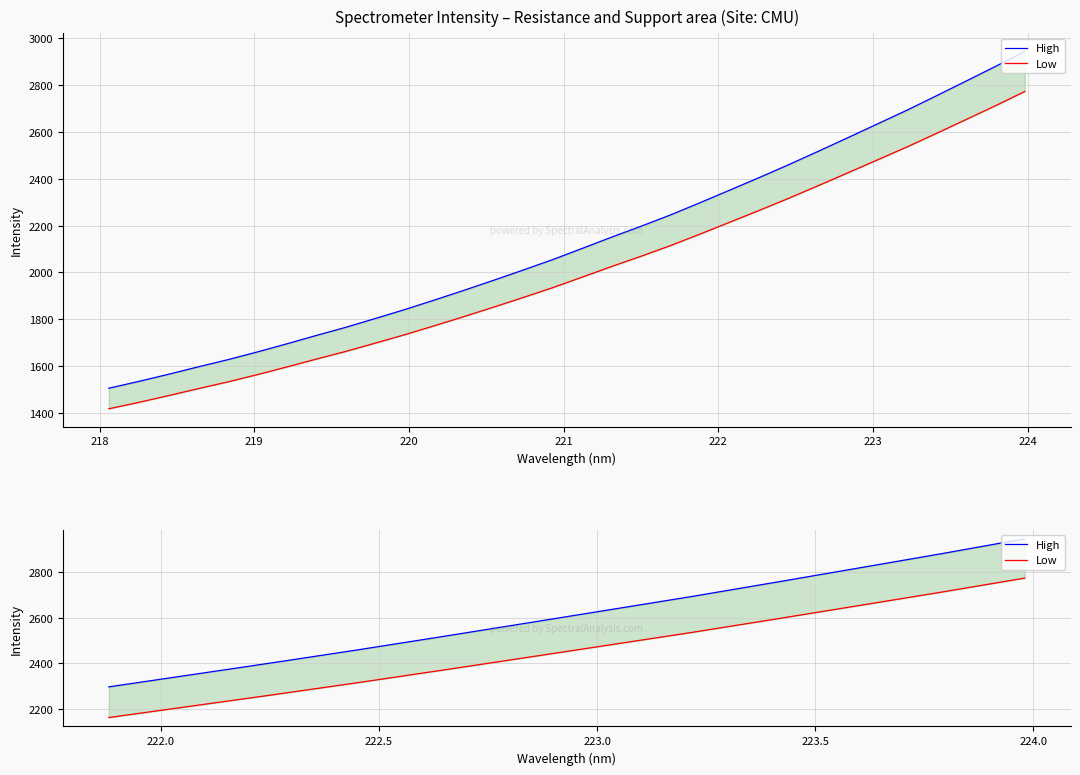

What is the highest value of the Low series?

2772.6